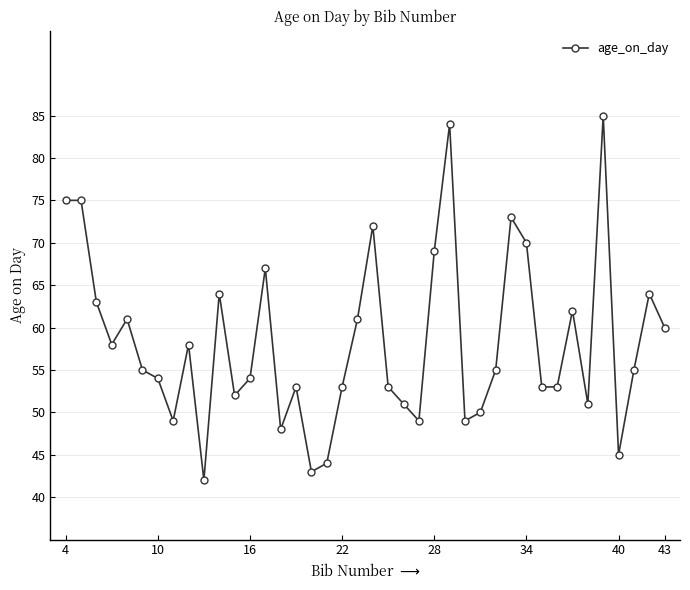

True or false: there are more than 1 points higher than both neighbors.

True